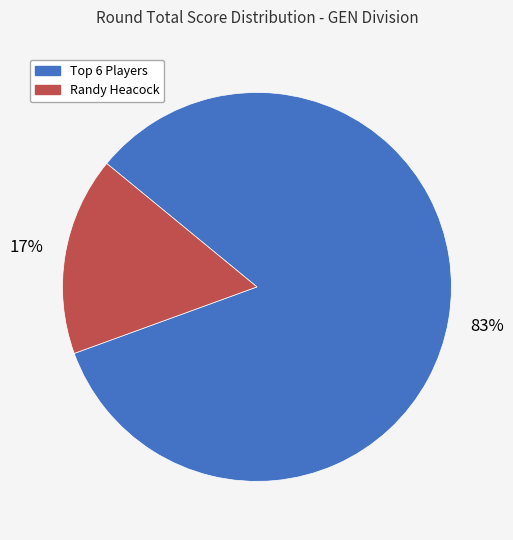

Count the number of slices in the pie.

2